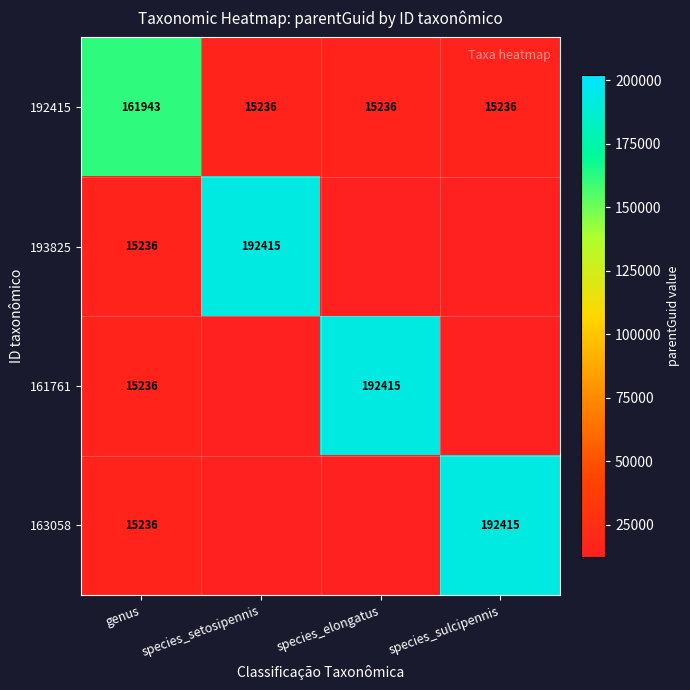

At which category is the sum across all series the highest?

genus